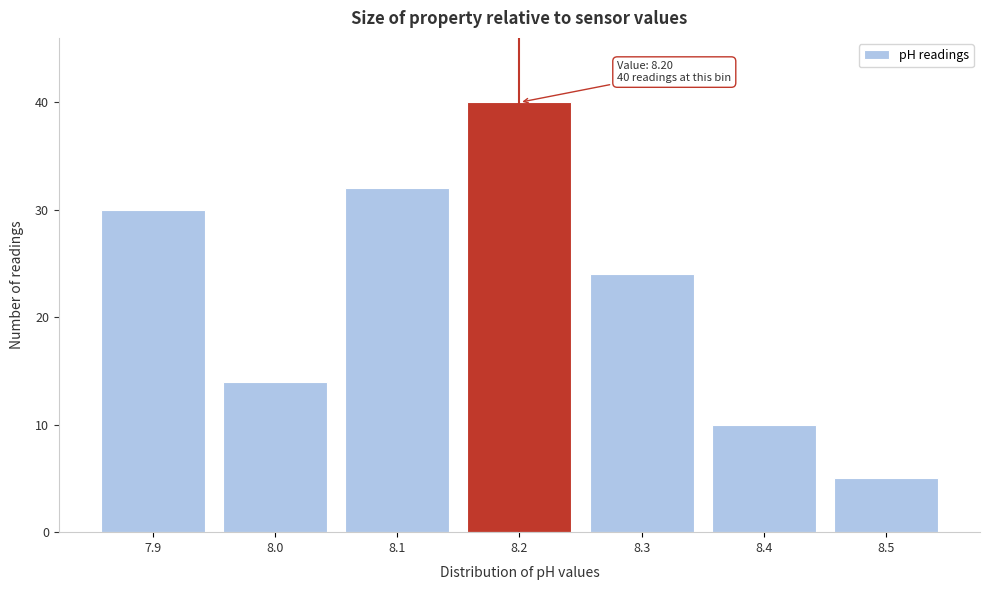

Which range on the x-axis has the tallest bar?

8.15 to 8.25